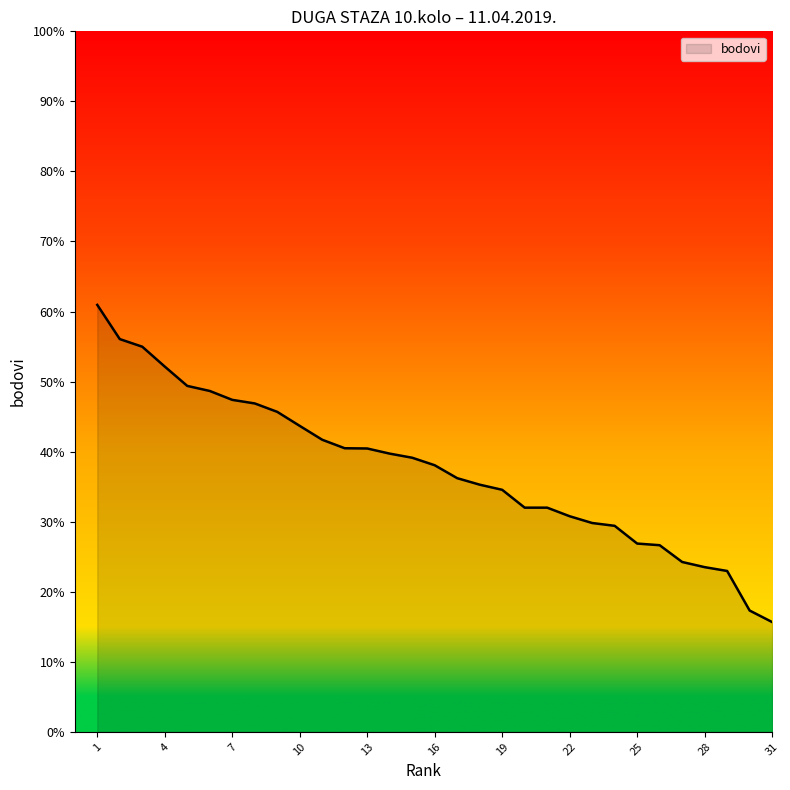

What is the minimum value shown in the chart?

15.7